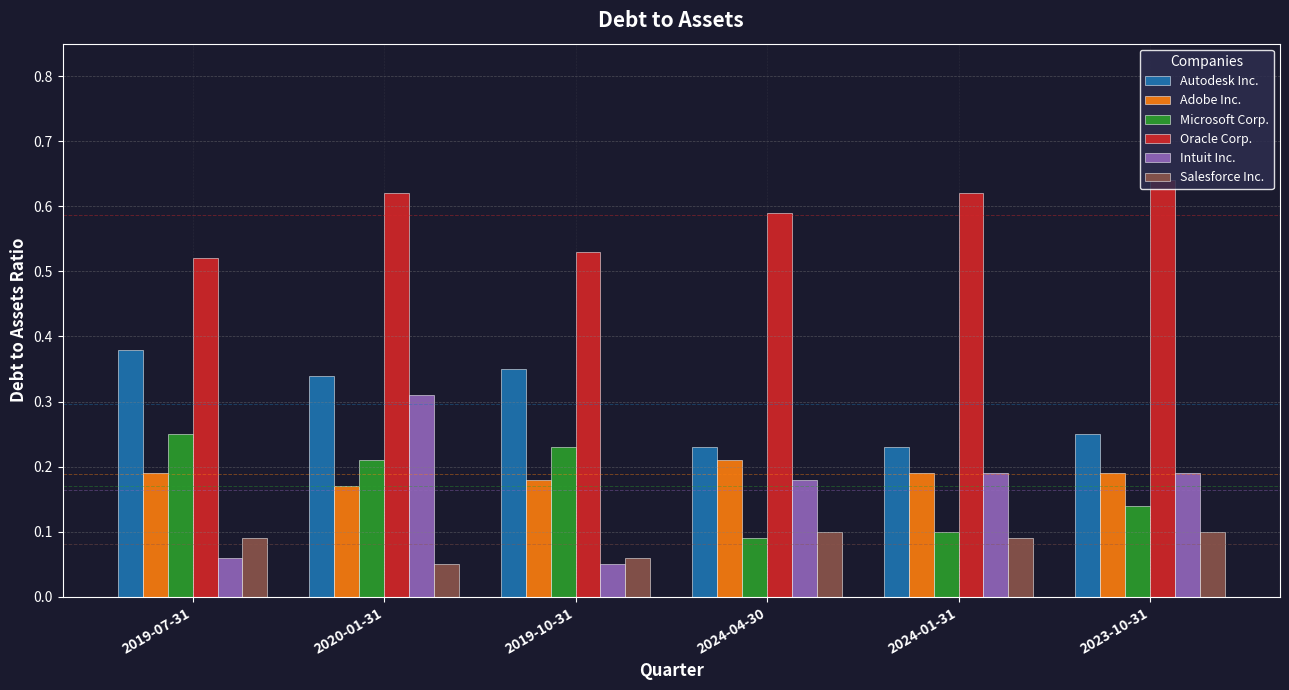

Which category has the highest value in the Microsoft Corp. series?

2019-07-31